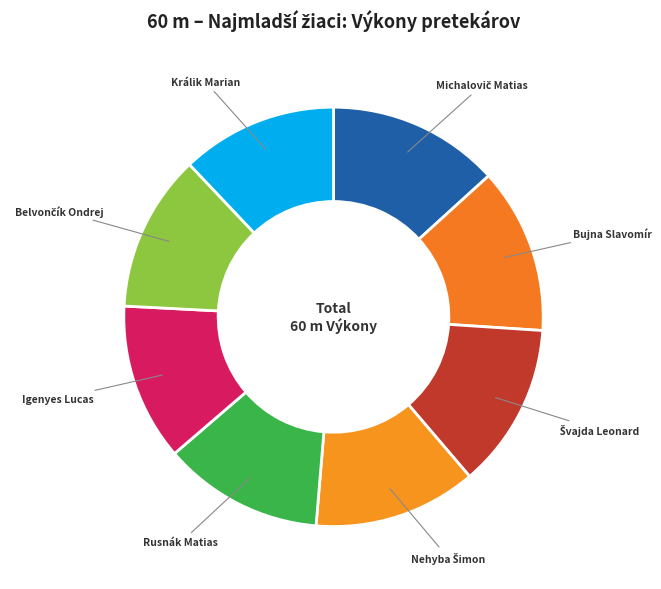

Count the number of slices in the pie.

8